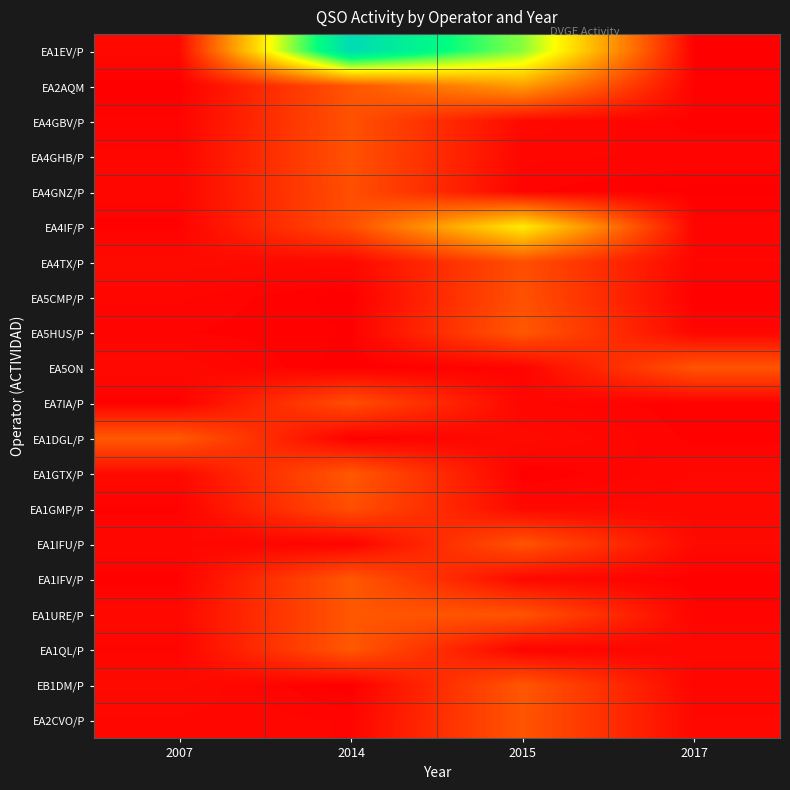

How many categories are shown in the chart?

4